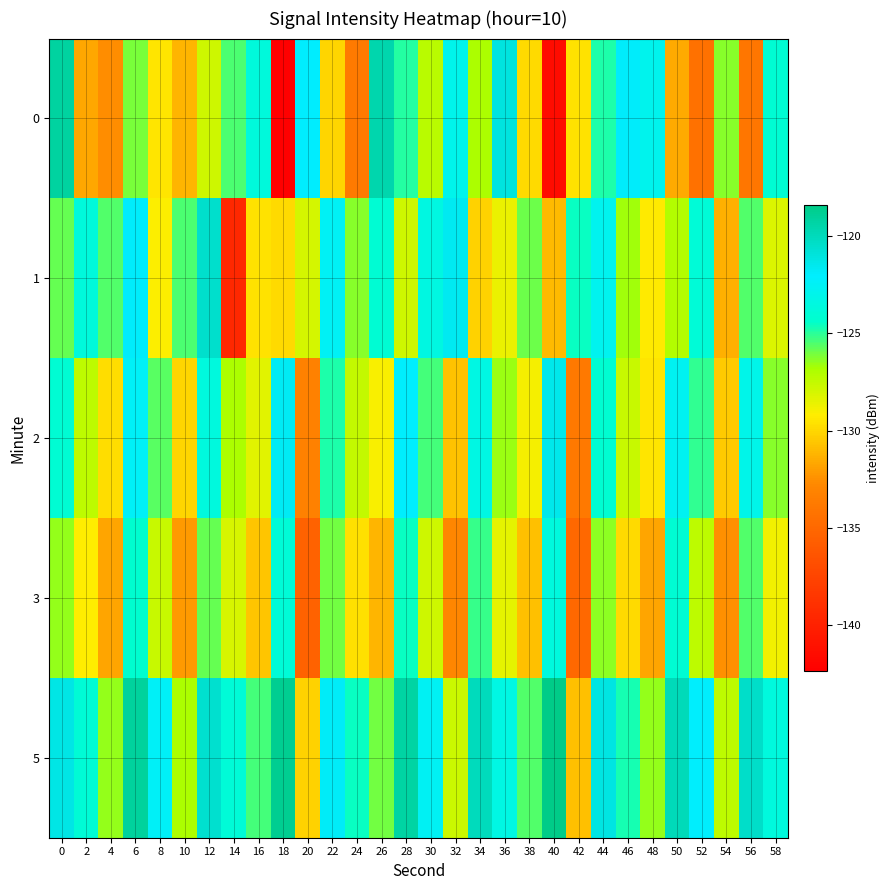

Which series has the largest total across all categories?

5